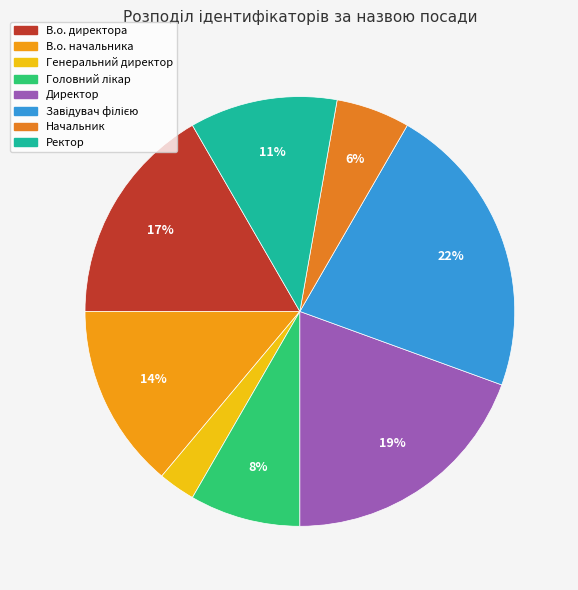

To the nearest percent, what is the average slice percentage?

12%